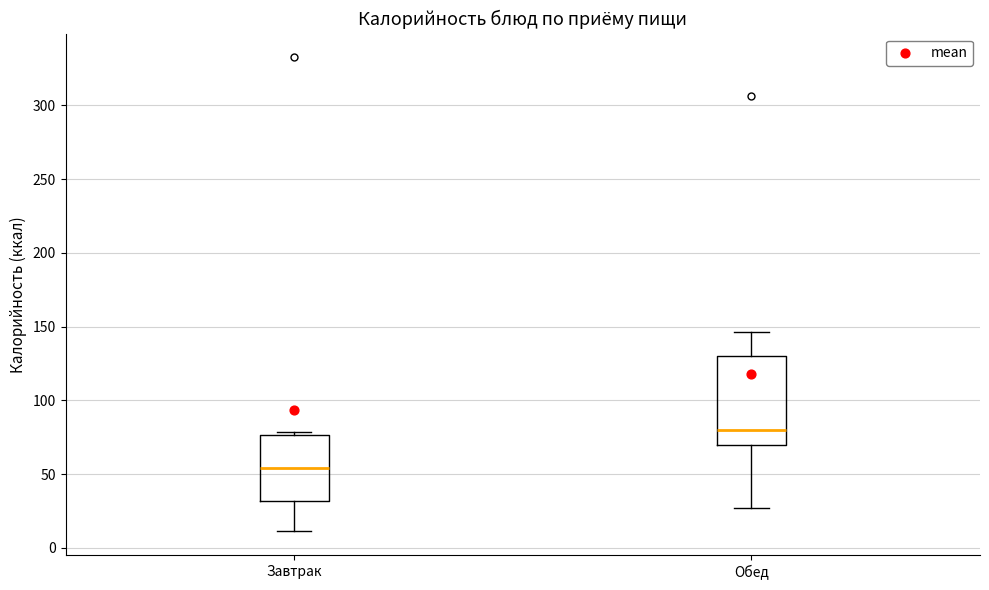

Which box is the tallest, from its lower edge to its upper edge?

Обед